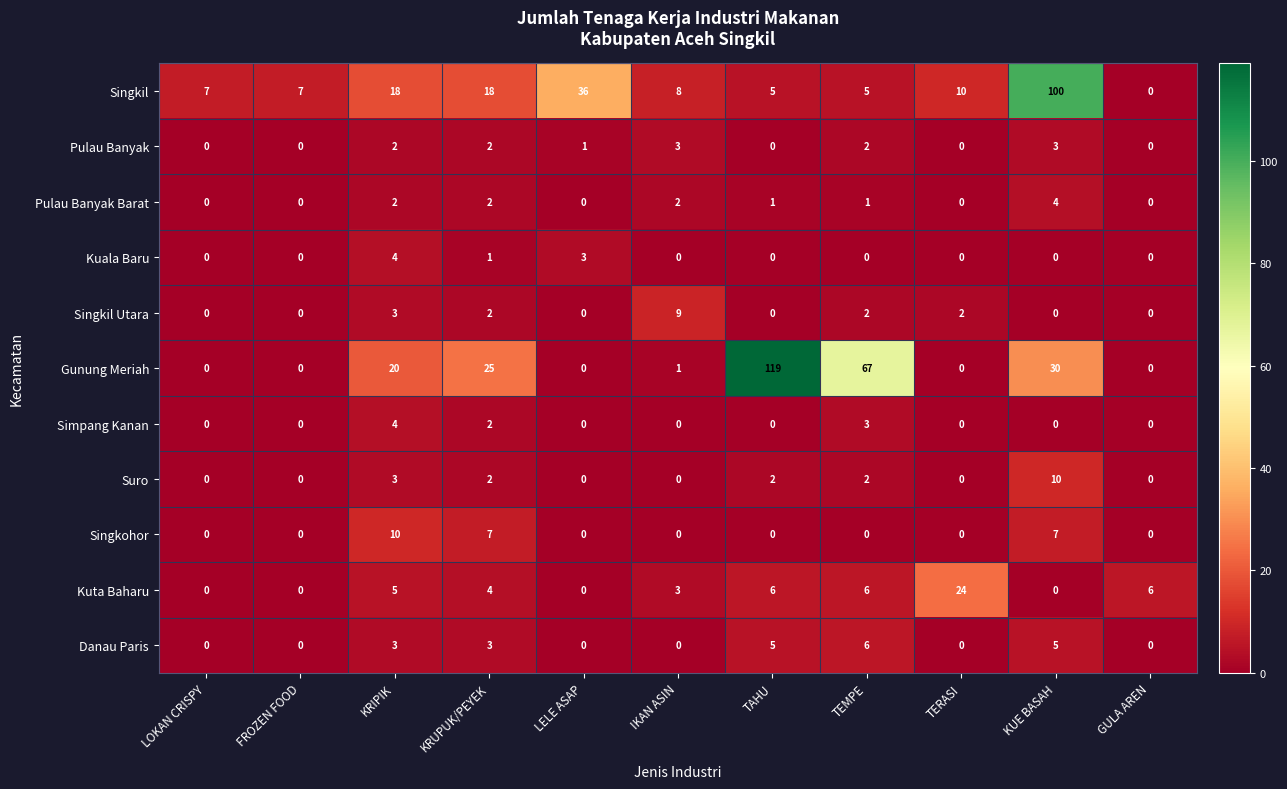

What is the maximum value shown in the chart?

119